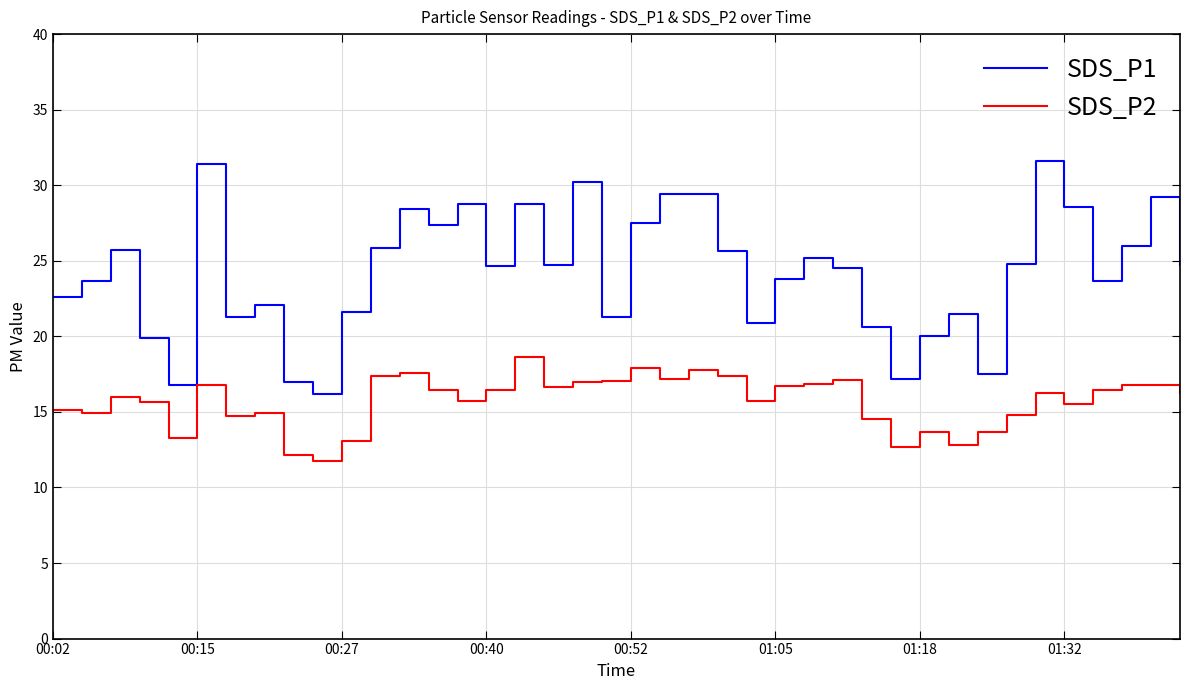

Rank the series by their maximum value, from lowest to highest.

SDS_P2, SDS_P1